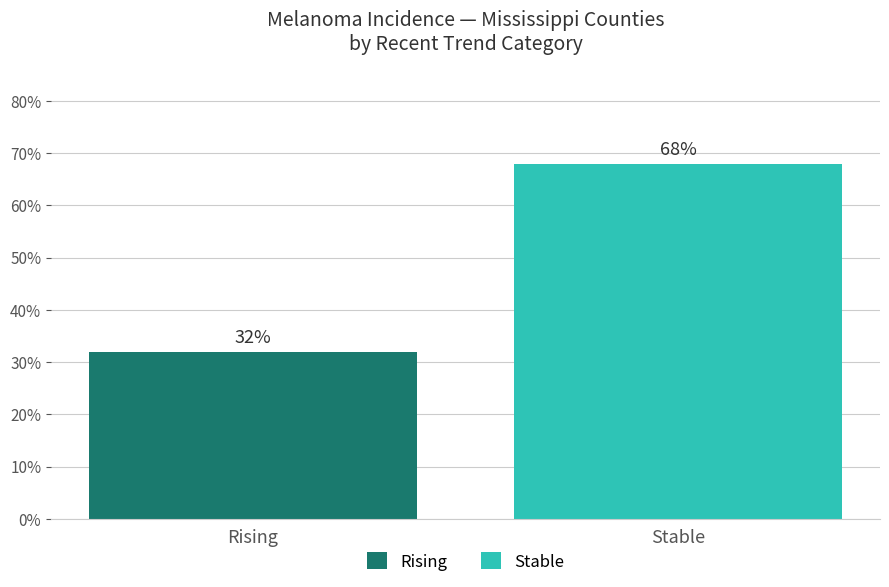

What is the minimum value shown in the chart?

32